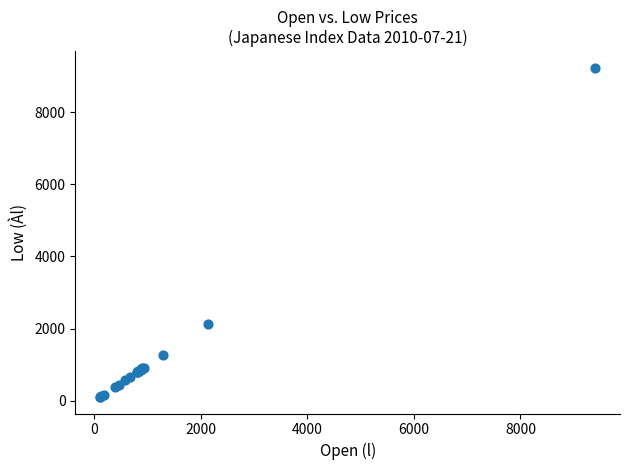

What Y value in the scatter plot is closest to 4667?

2123.9